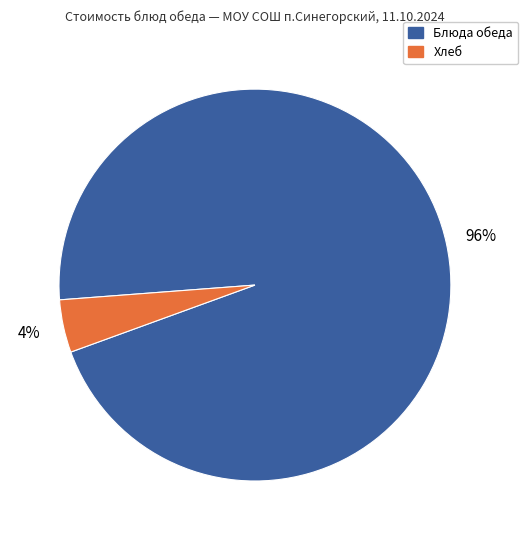

To the nearest percent, what is the average slice percentage?

50%